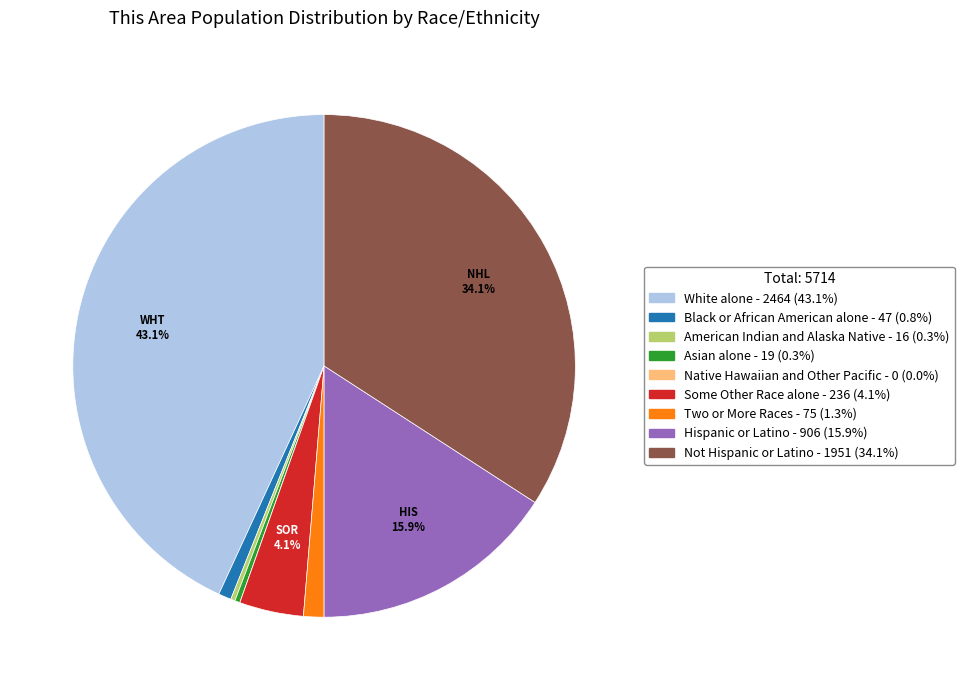

Is the sum of Two or More Races and Some Other Race alone greater than half?

No